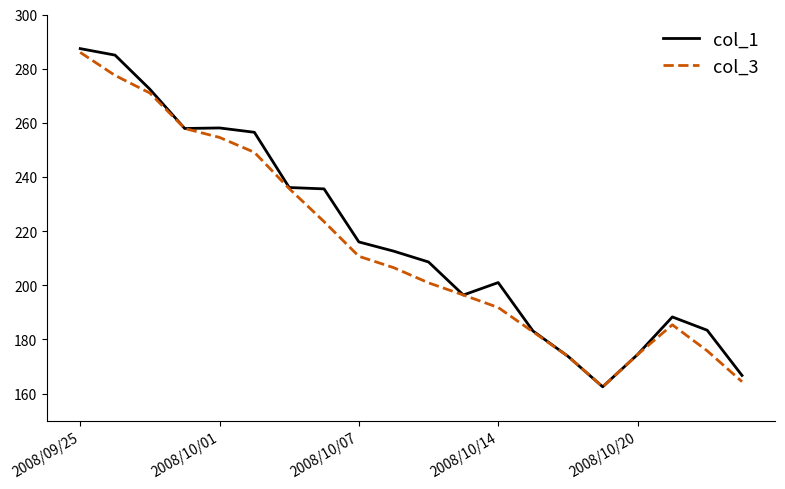

How many categories are shown in the chart?

20